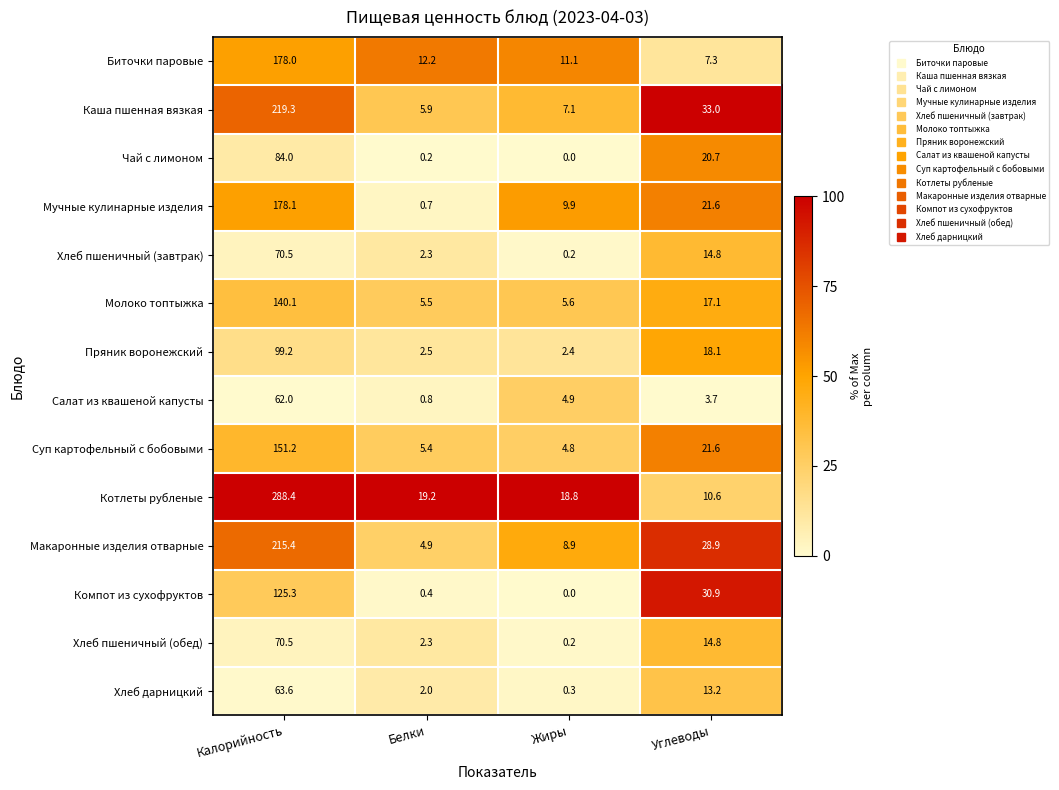

Is the value of Молоко топтыжка at Жиры greater than the value of Салат из квашеной капусты at Жиры?

Yes